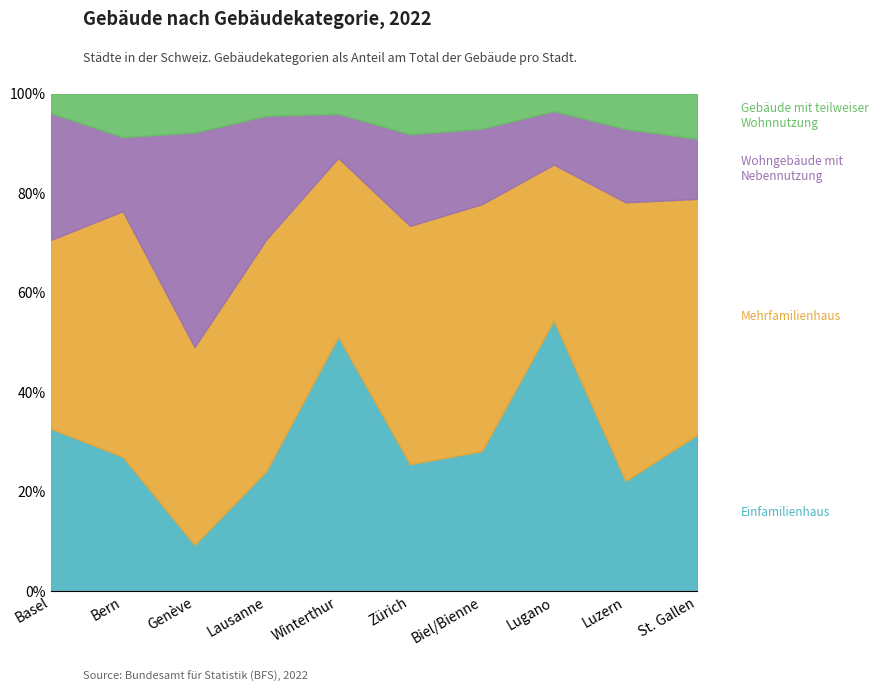

What is the total value across all series at Winterthur?

100.0